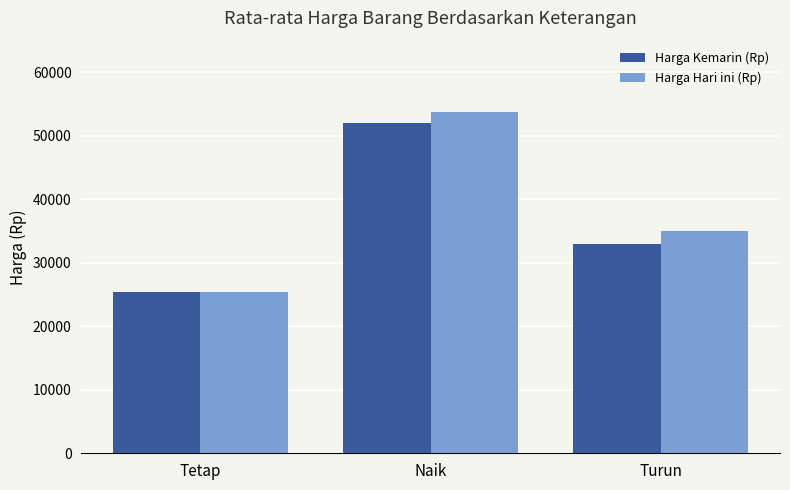

What is the total value across all series at Turun?

68000